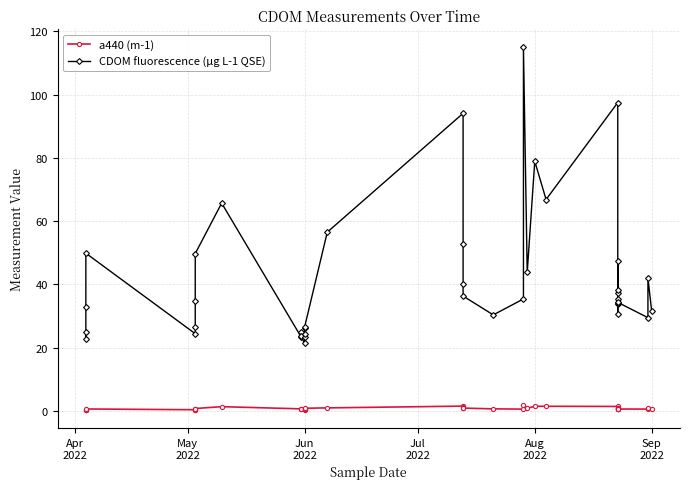

Rank the series by their maximum value, from lowest to highest.

a440 (m-1), CDOM fluorescence (µg L-1 QSE)